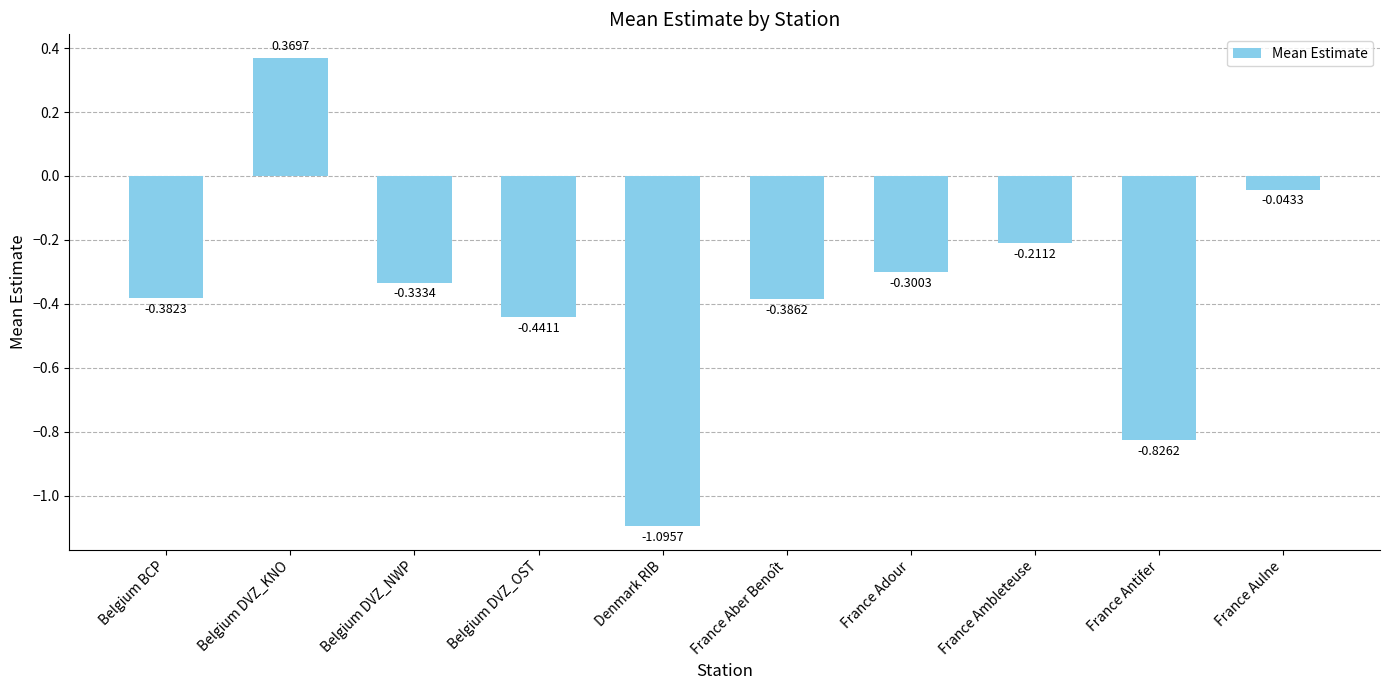

Where is the data nearest to the value 0?

France Aulne